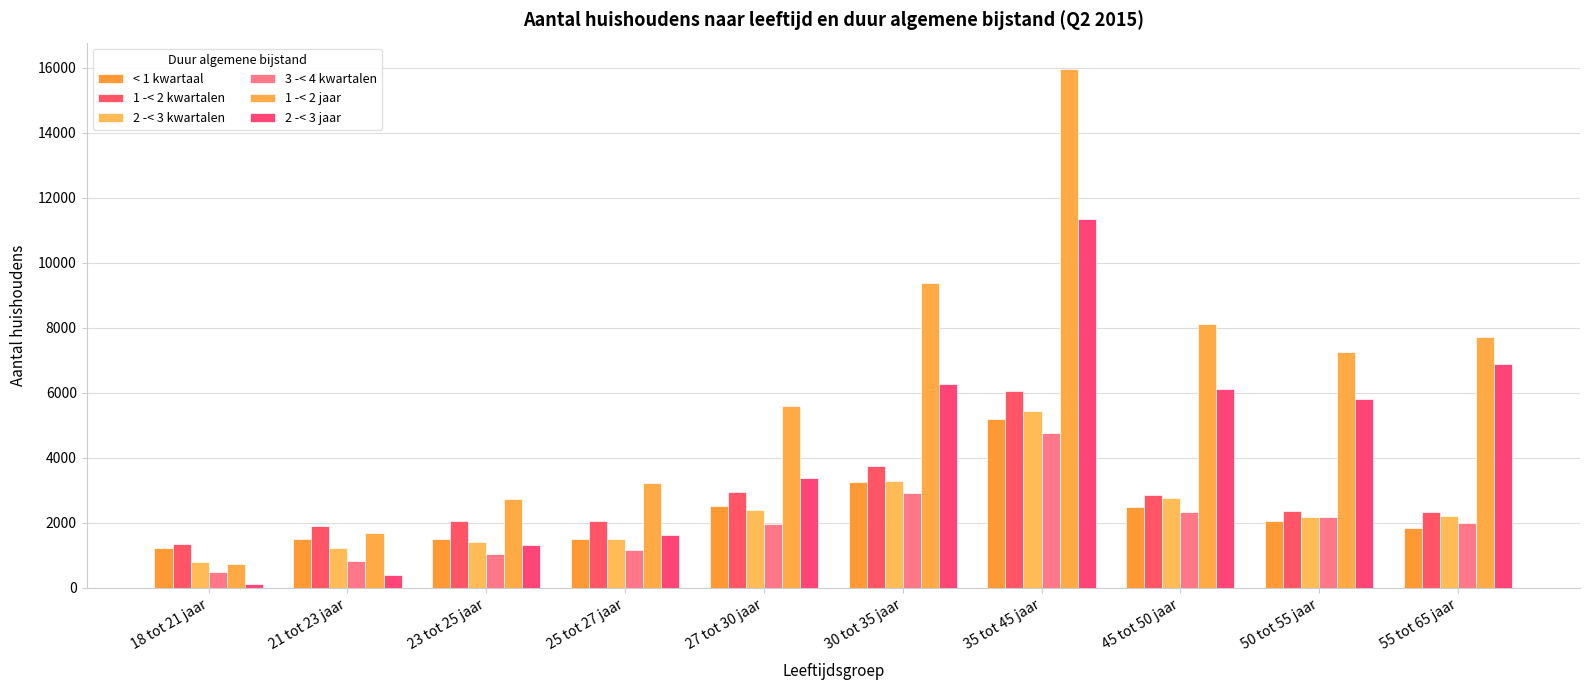

Is the value of 1 -< 2 kwartalen at 23 tot 25 jaar greater than the value of 1 -< 2 jaar at 45 tot 50 jaar?

No